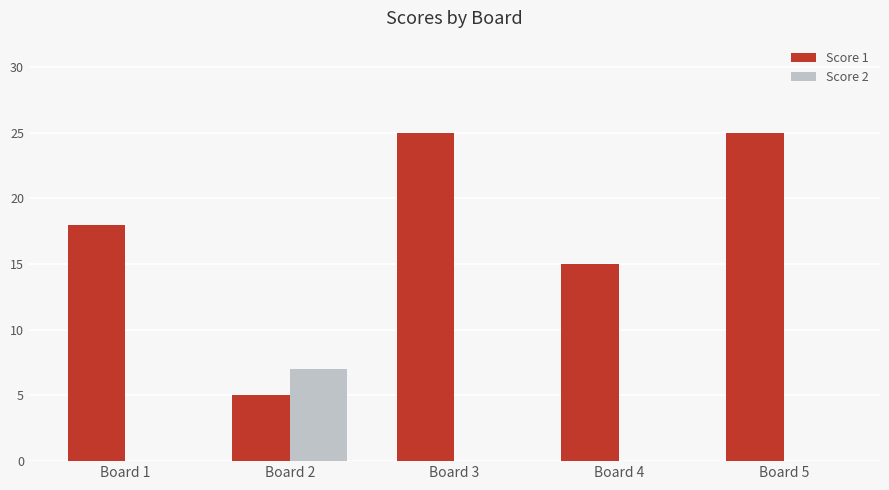

Which series has the largest range (max minus min)?

Score 1